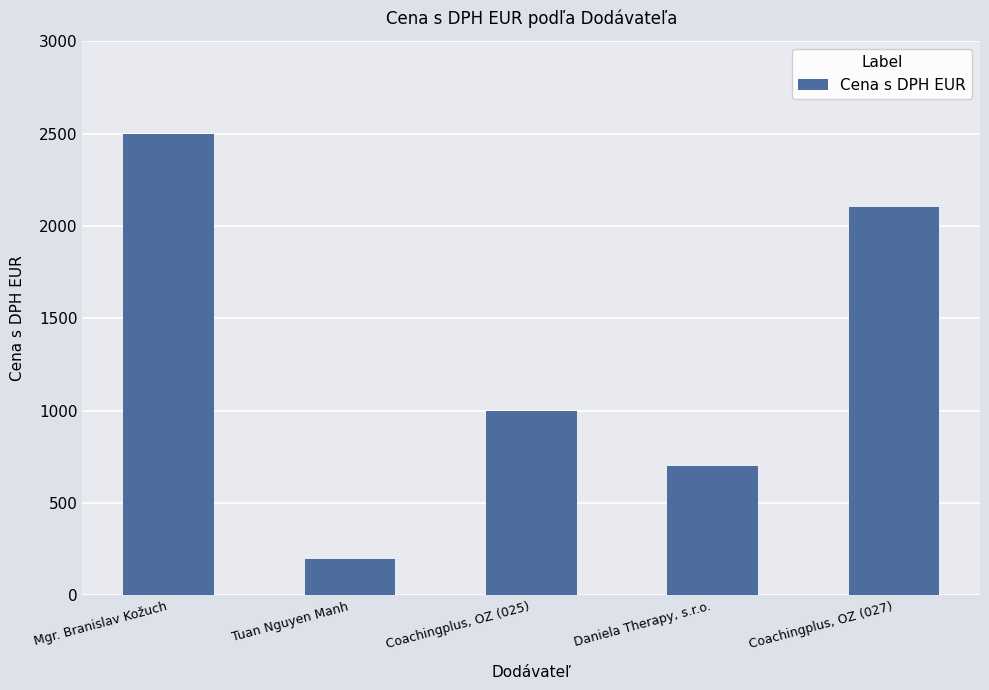

Reading right to left, what are all the values shown in this chart?

2100	699	1000	195	2500